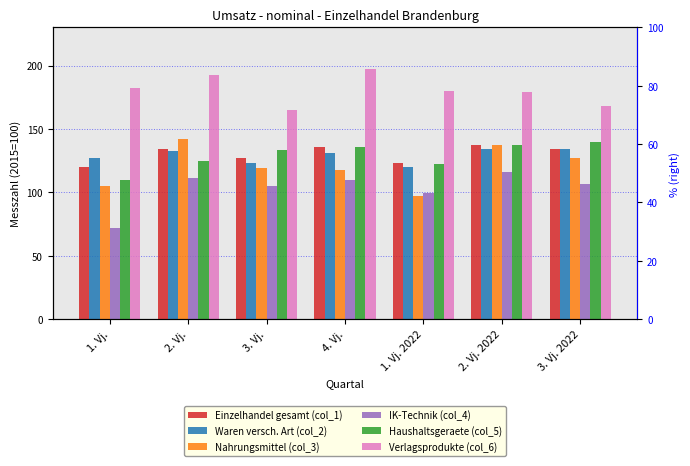

Rank the categories by Verlagsprodukte (col_6) value from highest to lowest.

4. Vj., 2. Vj., 1. Vj., 1. Vj. 2022, 2. Vj. 2022, 3. Vj. 2022, 3. Vj.